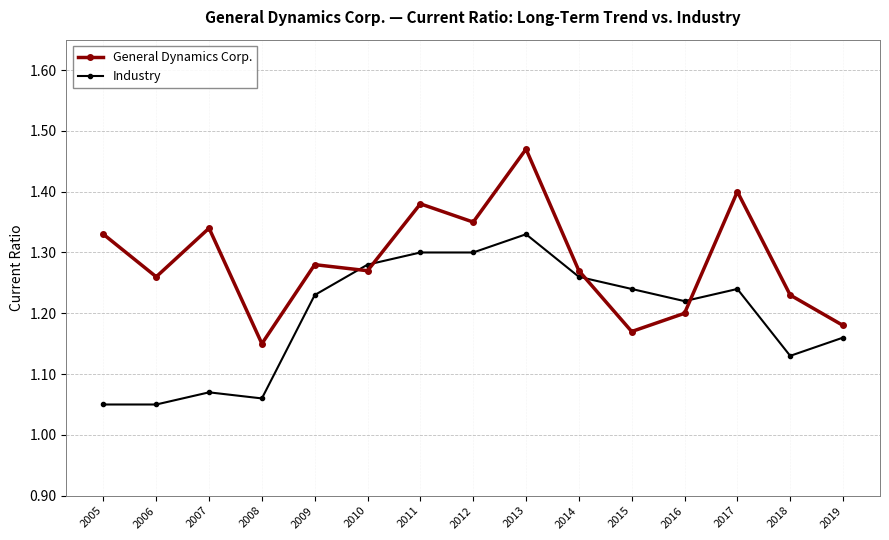

Rank the series at 2010 from highest to lowest value.

Industry, General Dynamics Corp.